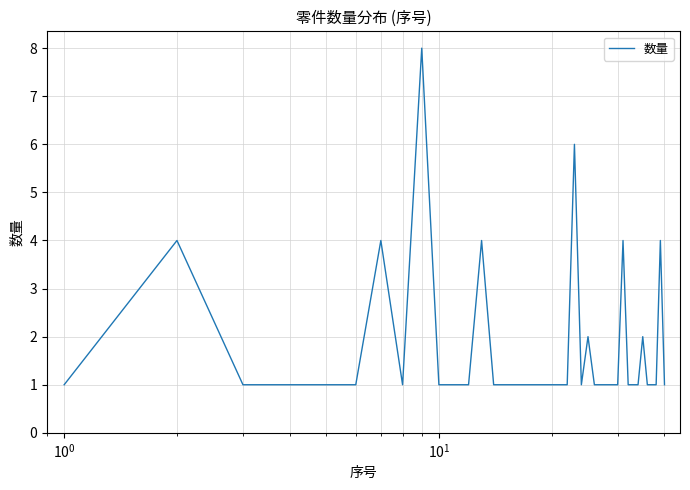

What is the greatest value displayed?

8